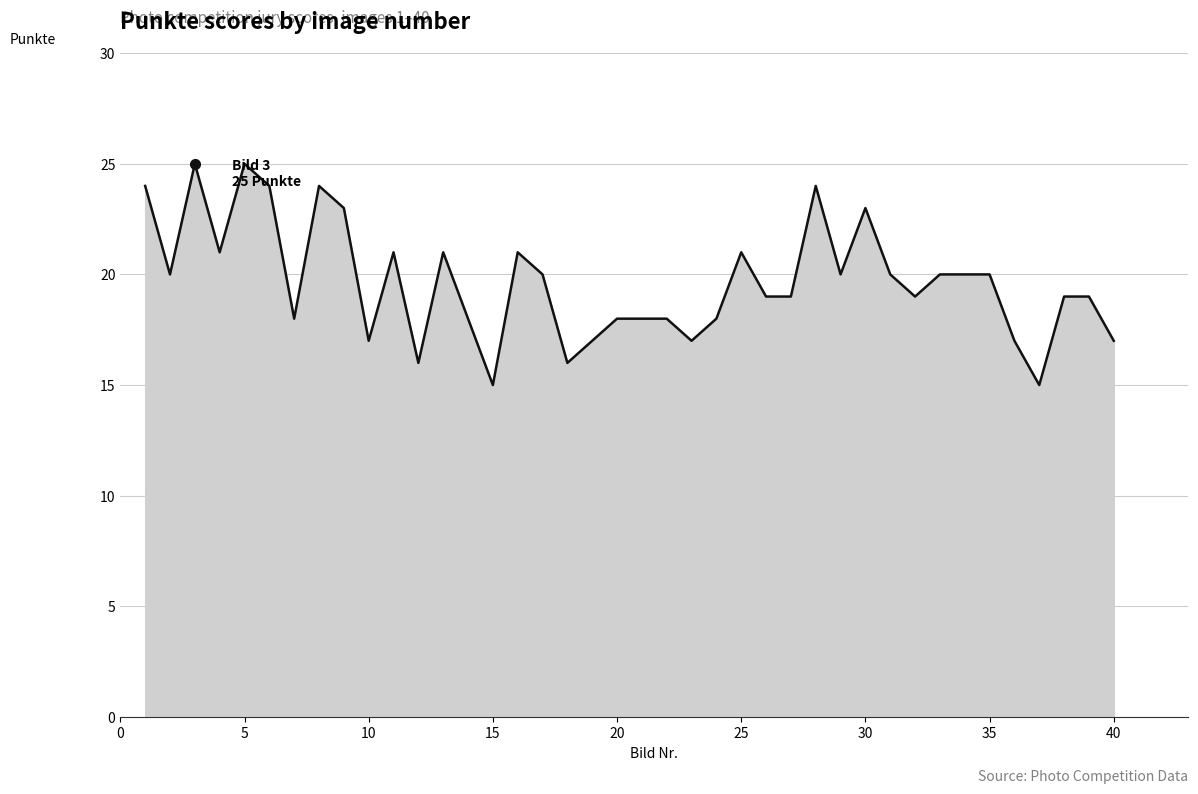

What is the greatest value displayed?

25